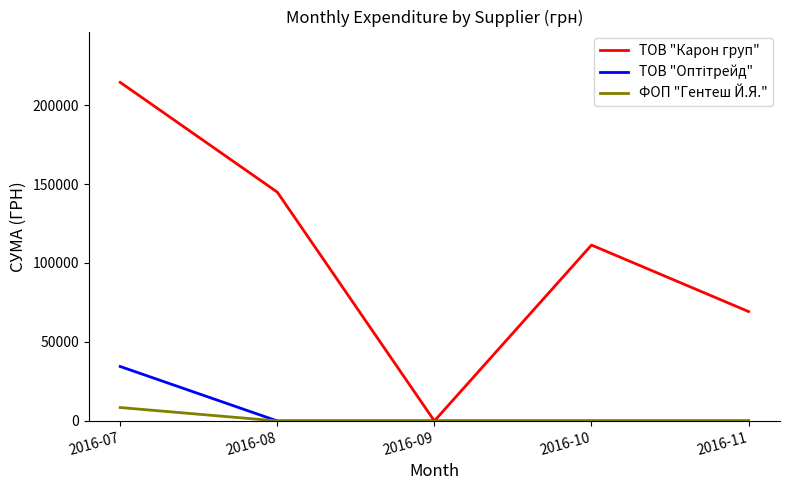

The value of ФОП "Гентеш Й.Я." at 2016-10 is 0.0. True or false?

True